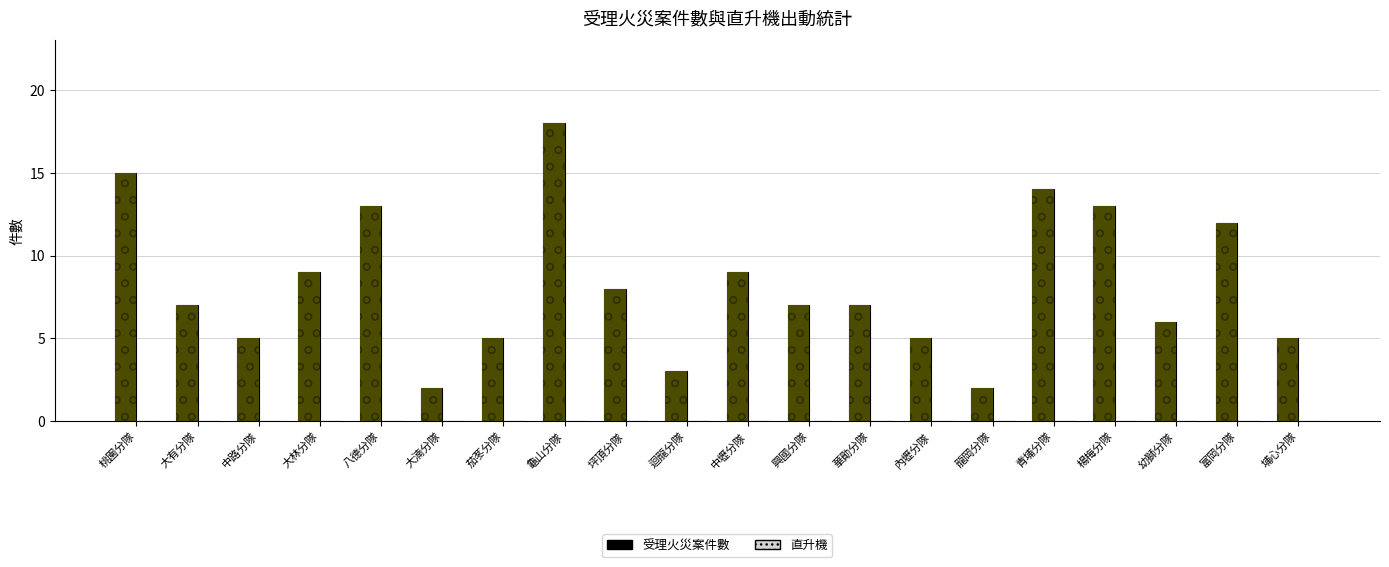

Which series has the largest range (max minus min)?

受理火災案件數